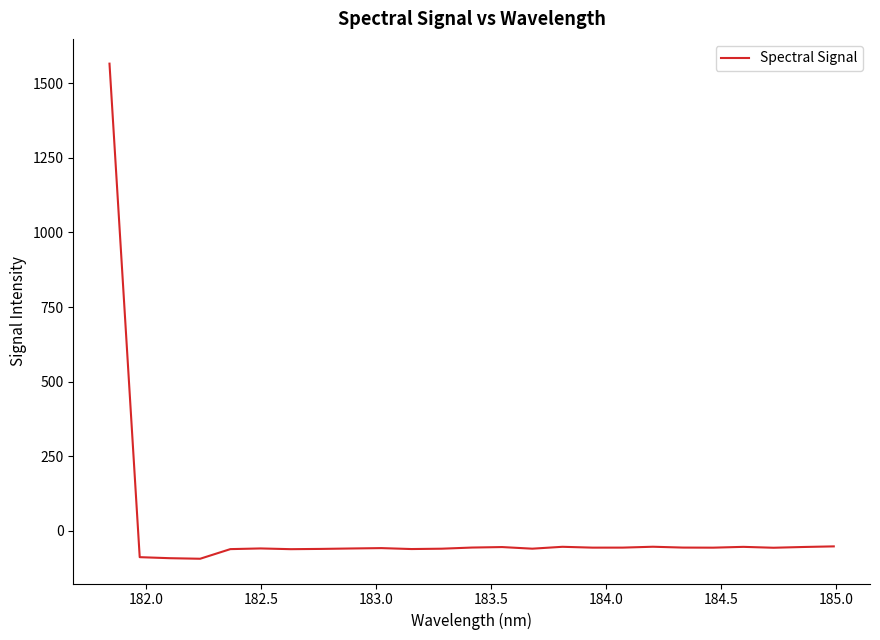

What is the difference between the maximum and minimum values?

1659.7